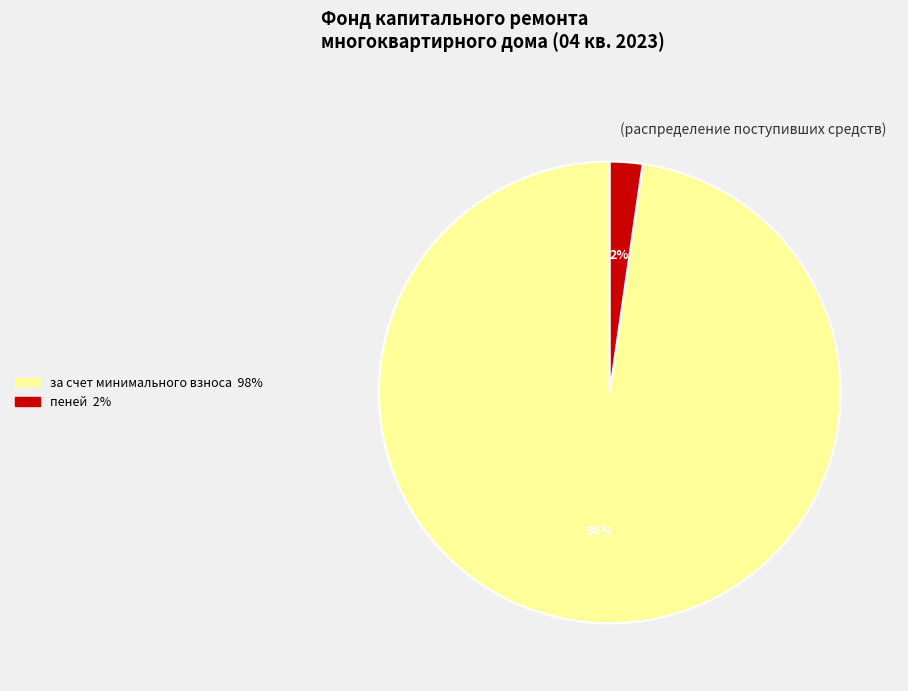

Is there any slice that represents more than half of the pie?

Yes